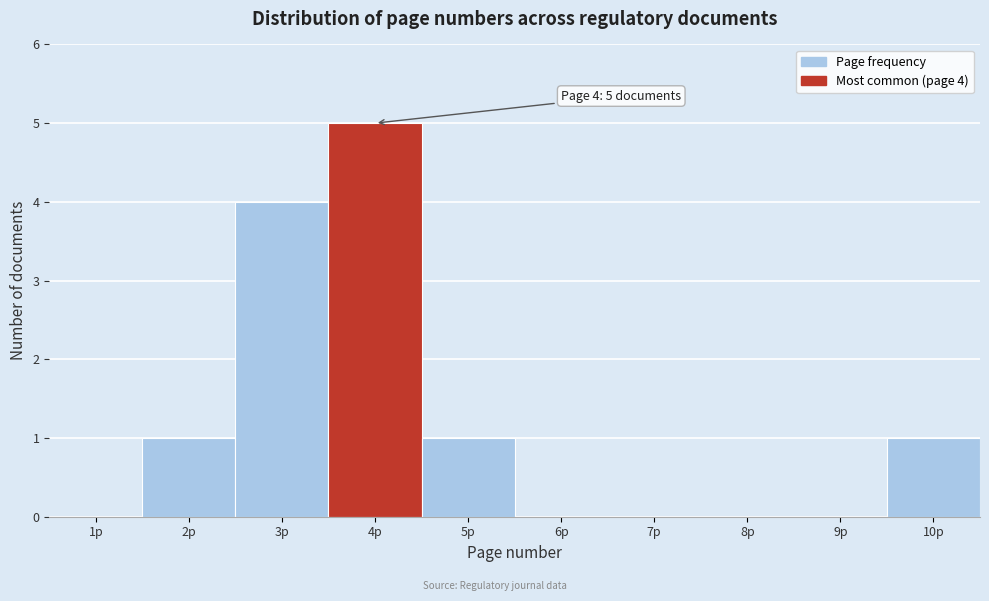

Reading right to left, what are all the values shown in this chart?

10p=1	9p=0	8p=0	7p=0	6p=0	5p=1	4p=5	3p=4	2p=1	1p=0